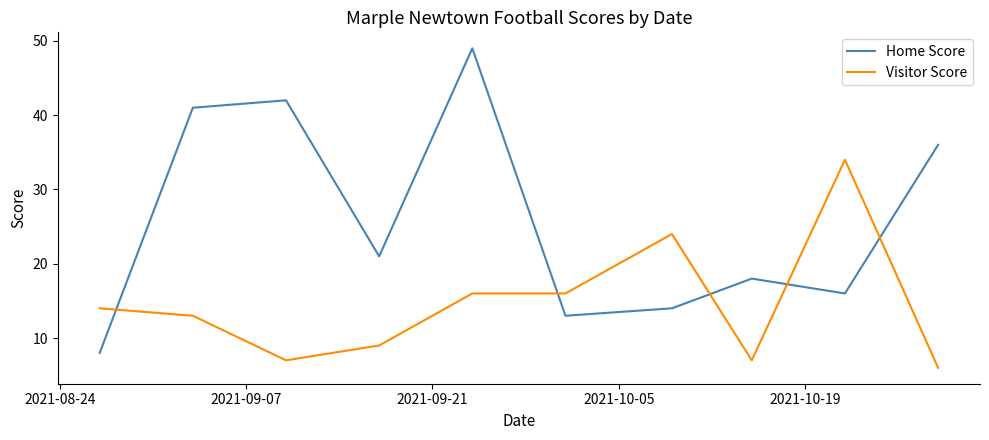

What are all the series names shown in the legend?

Home Score, Visitor Score